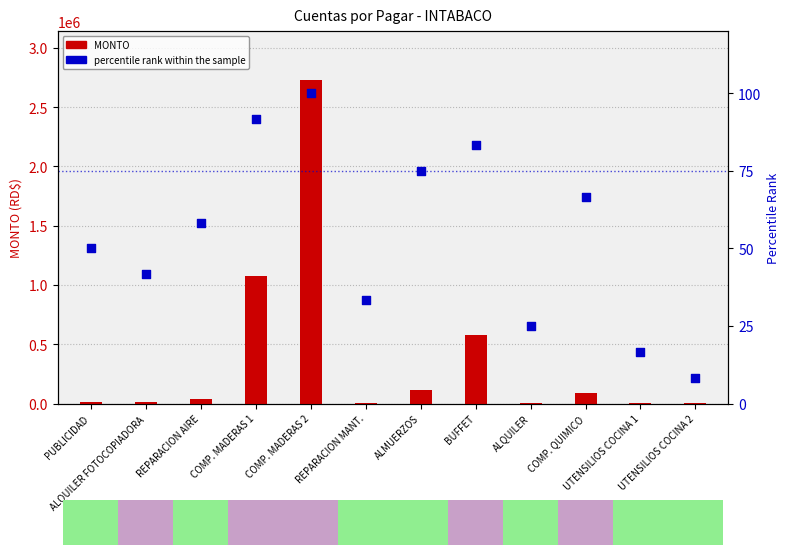

Which series has the widest spread of Y values?

MONTO